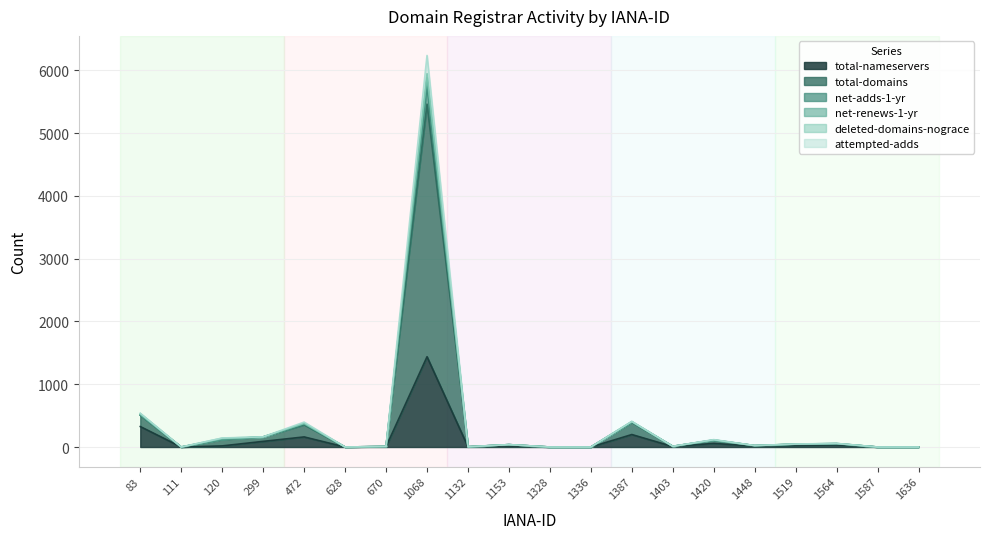

In net-adds-1-yr, how many points are higher than both neighbors (excluding endpoints)?

6